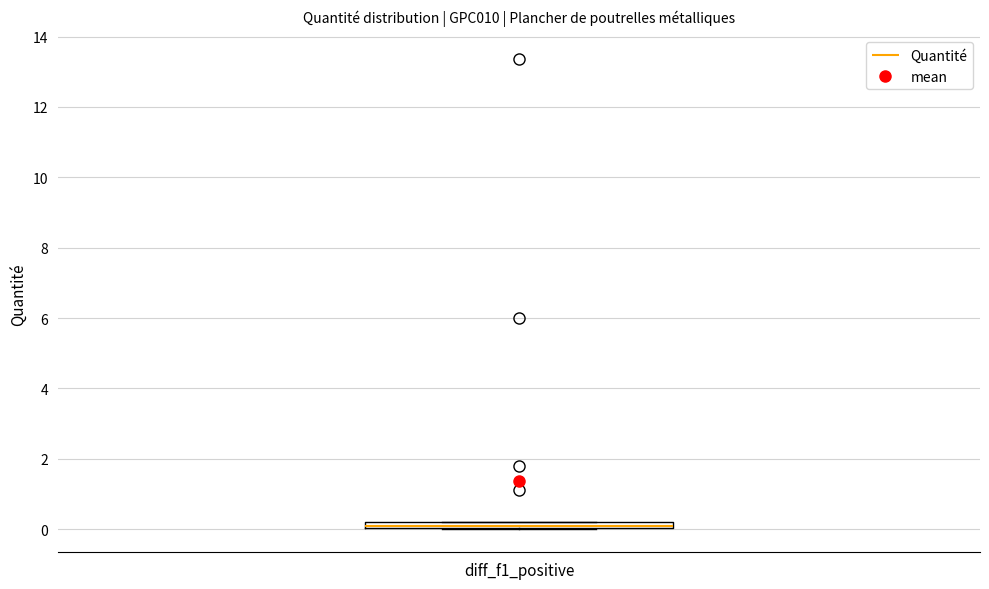

Where is the lower edge of the box for diff_f1_positive on the y-axis? The values are not printed on the chart, so give them approximately, as read against the axis.

0.0